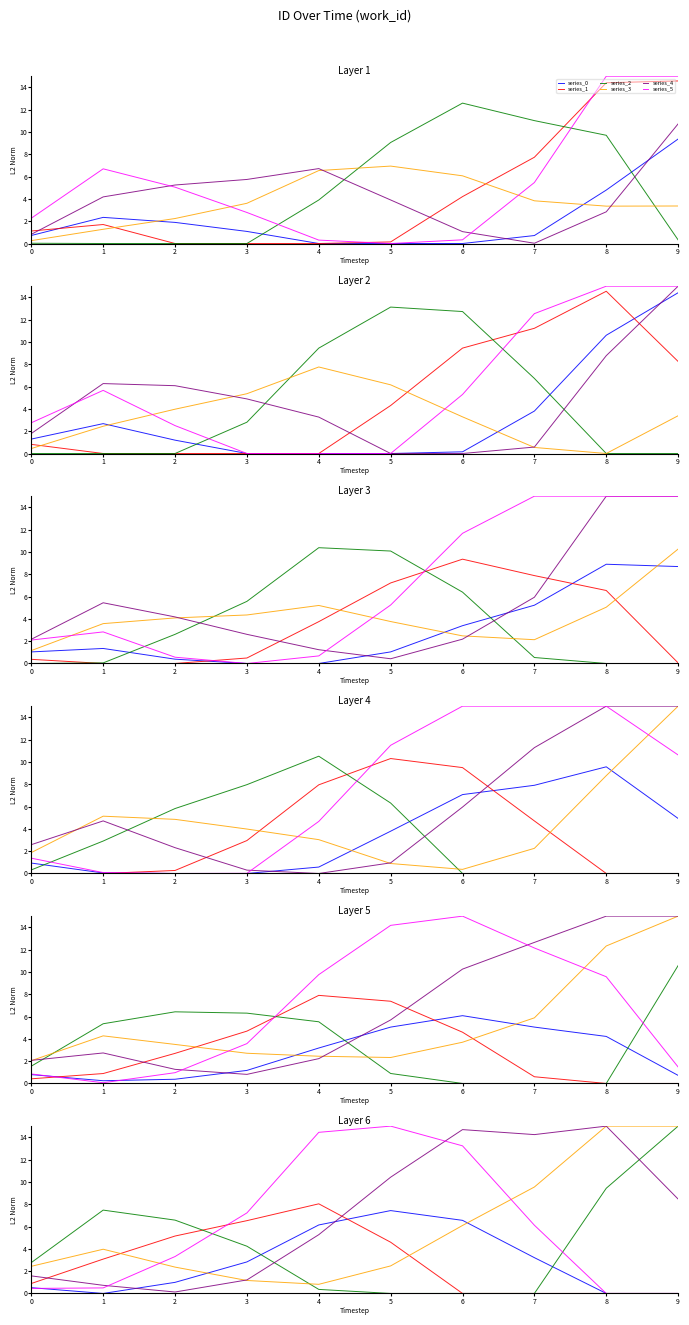

Which has a higher value, 3 or 1?

3